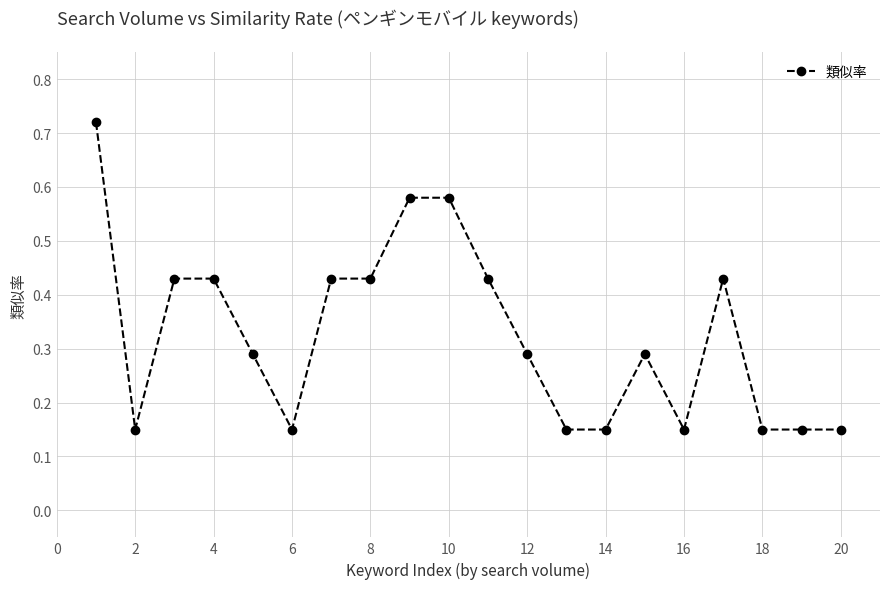

True or false: there are more than 0 points higher than both neighbors.

True